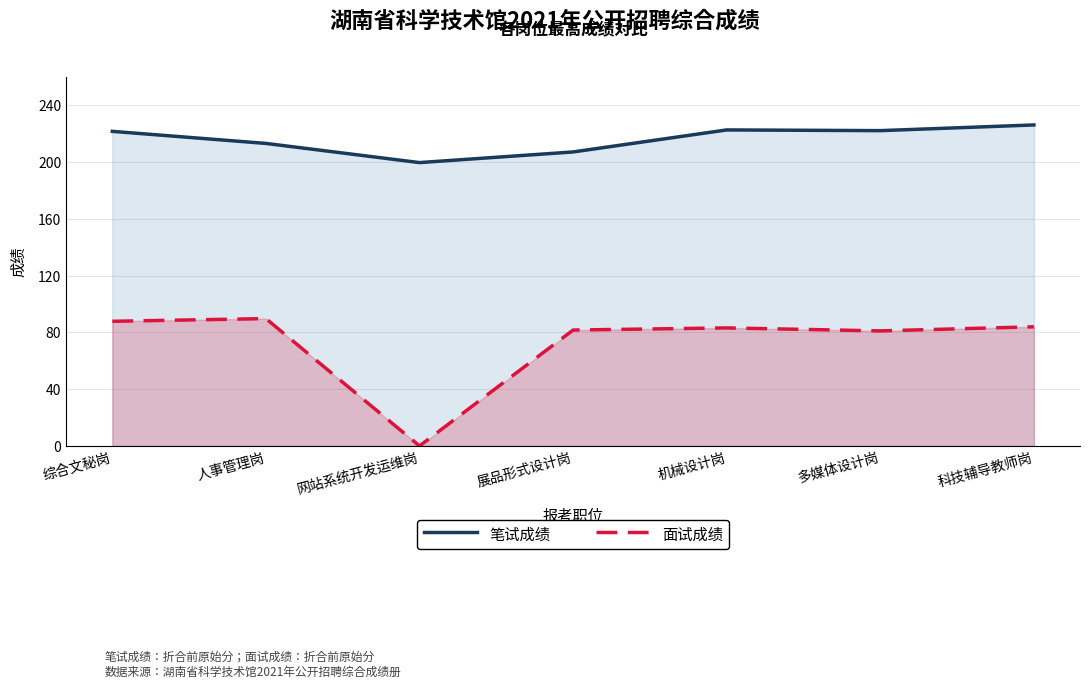

True or false: 面试成绩 has more than 0 interior local peaks.

True